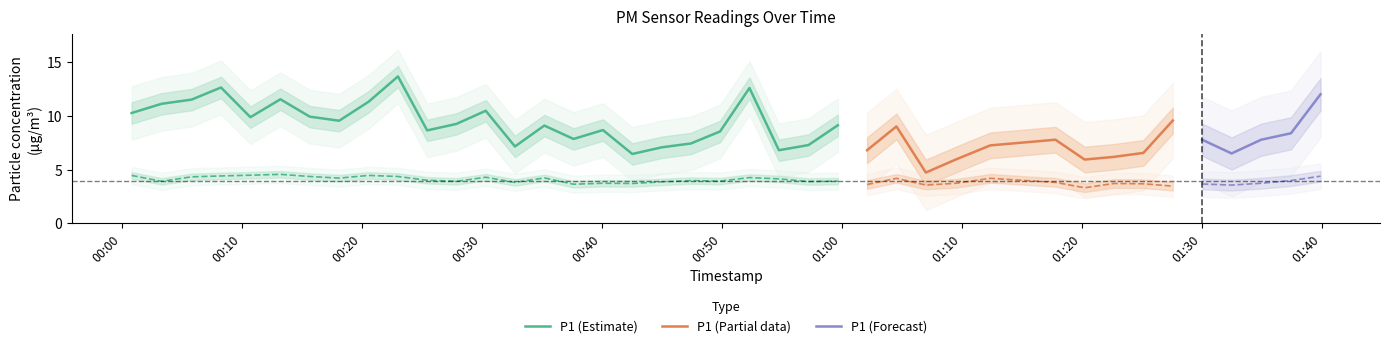

What is the highest value of the P1 (Estimate) series?

13.7